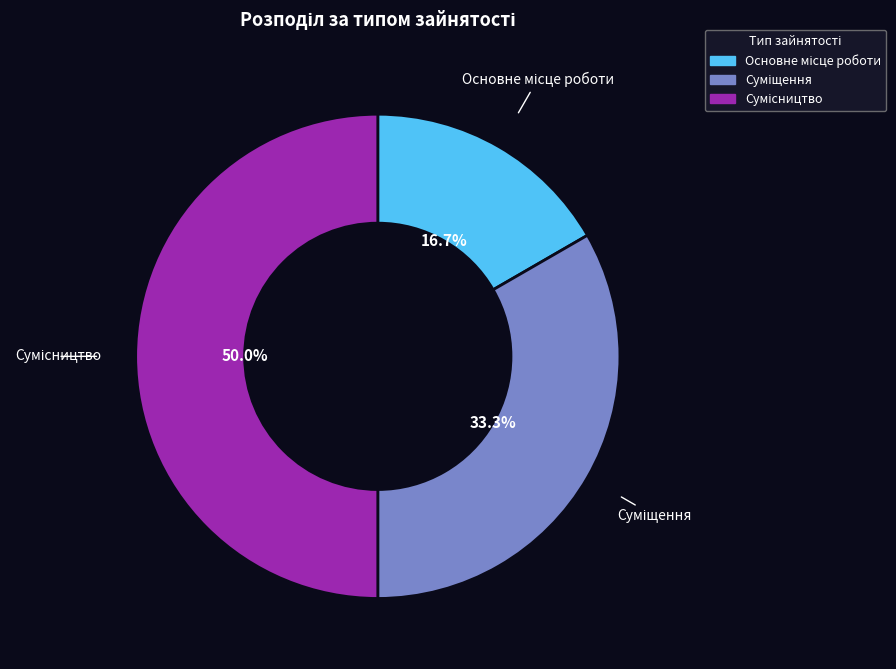

Count the number of slices in the pie.

3